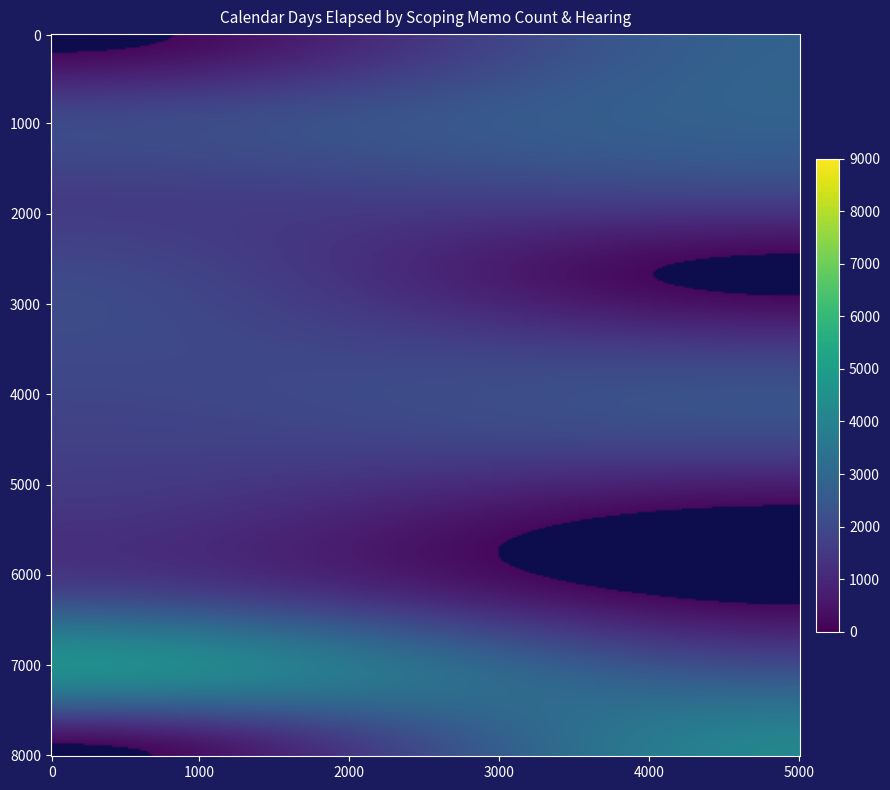

At how many categories does at least one series exceed 1816?

4